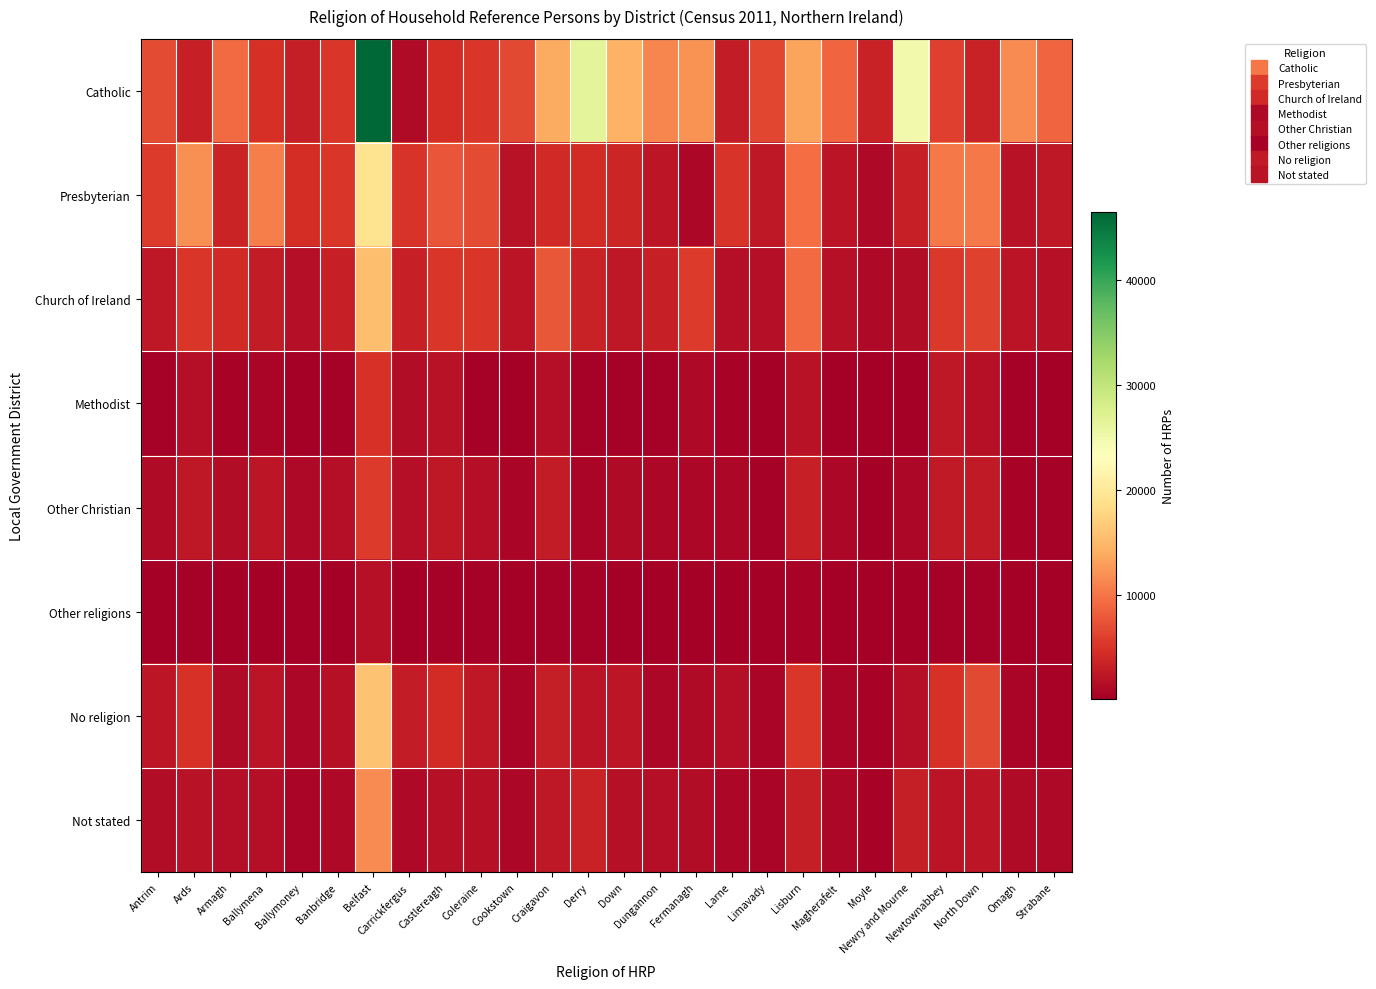

Between Omagh and Newtownabbey, which is larger?

Omagh